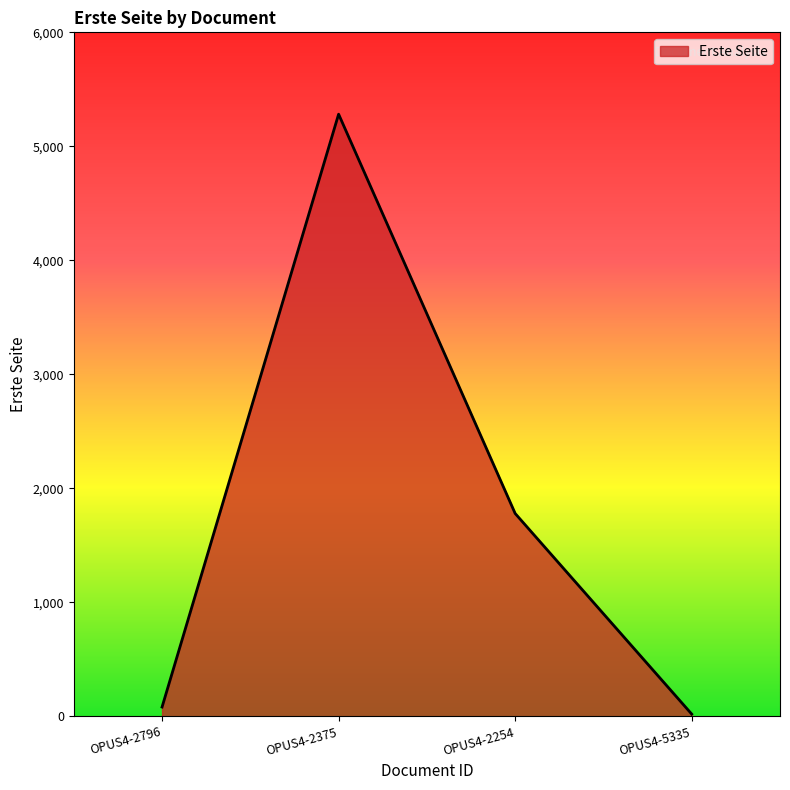

Rank the categories by value from highest to lowest.

OPUS4-2375, OPUS4-2254, OPUS4-2796, OPUS4-5335